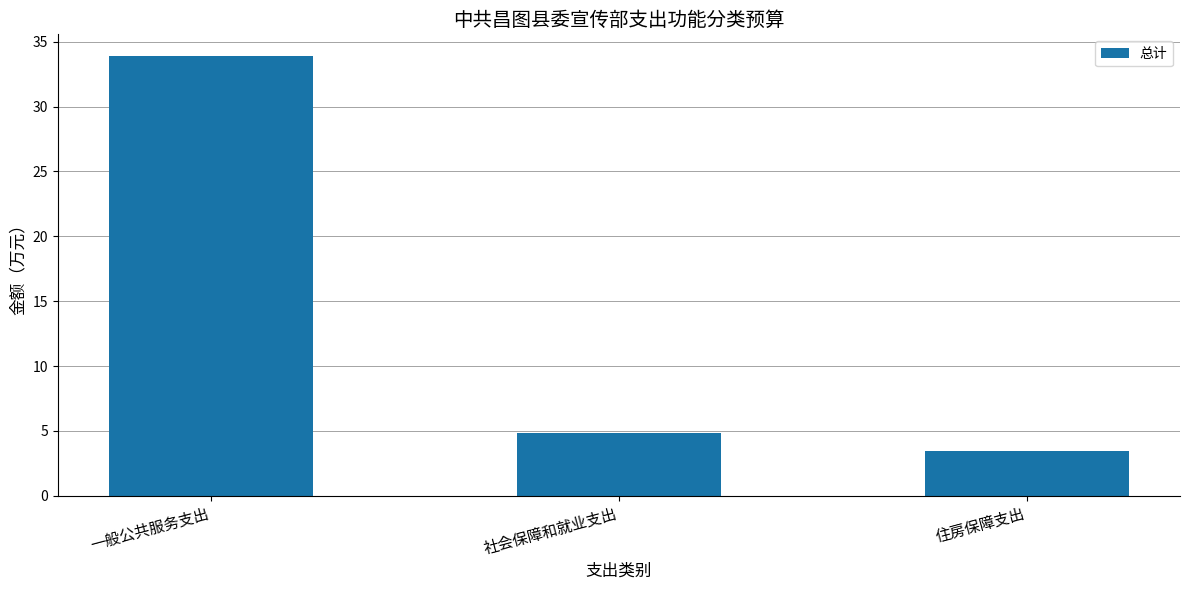

Is it true that the value at 住房保障支出 is 4.6?

False